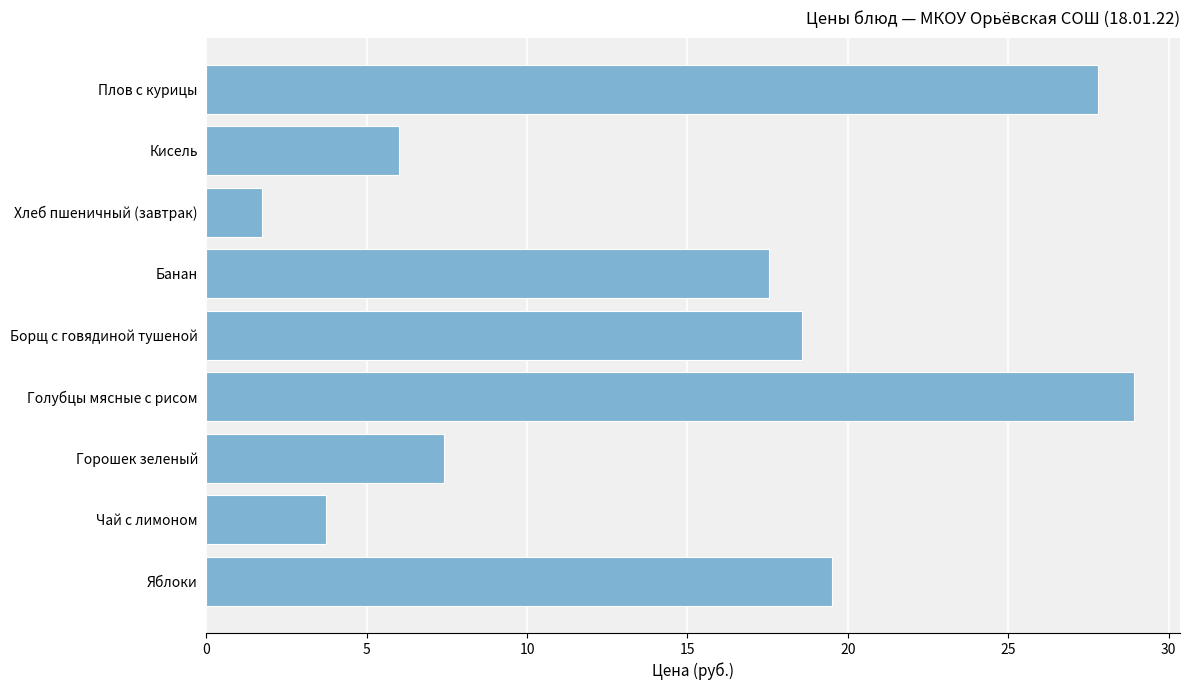

List the labels in order of value, smallest first.

Хлеб пшеничный (завтрак), Чай с лимоном, Кисель, Горошек зеленый, Банан, Борщ с говядиной тушеной, Яблоки, Плов с курицы, Голубцы мясные с рисом